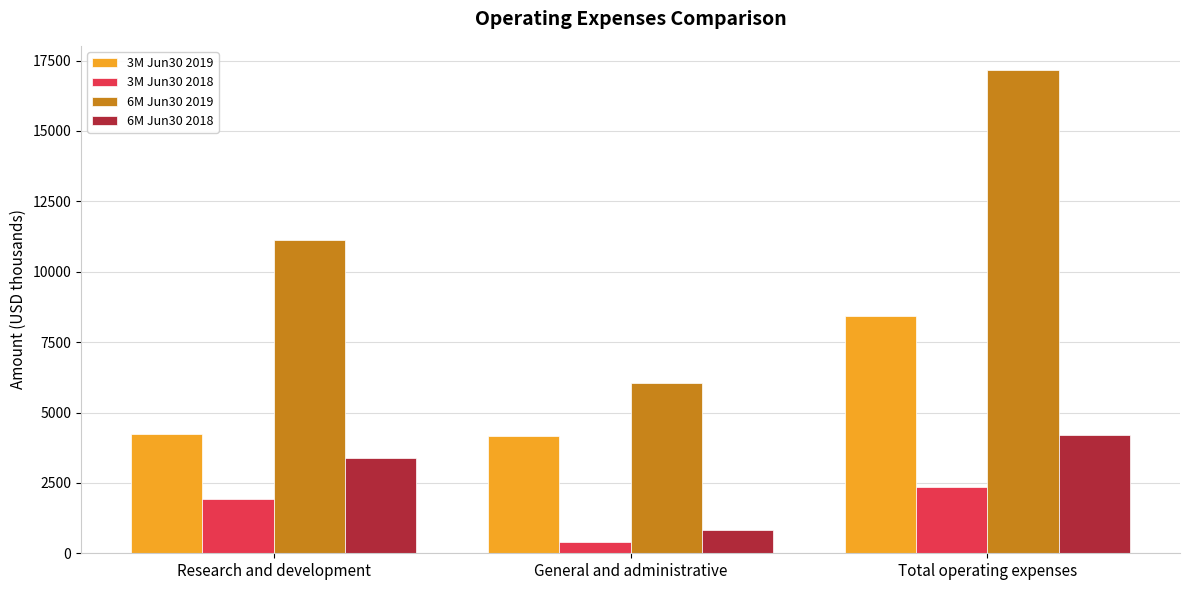

What is the greatest value displayed?

17165